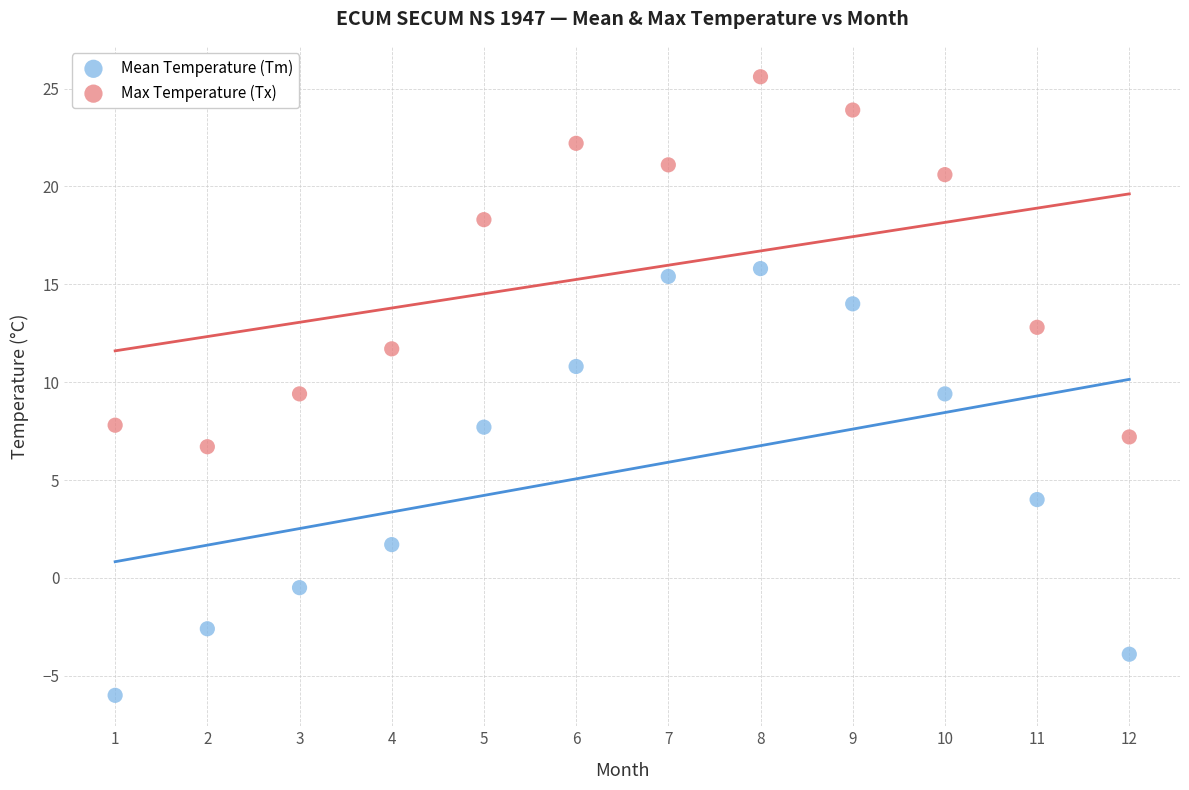

Across all data points, what is the range of X values (max minus min)?

11.0